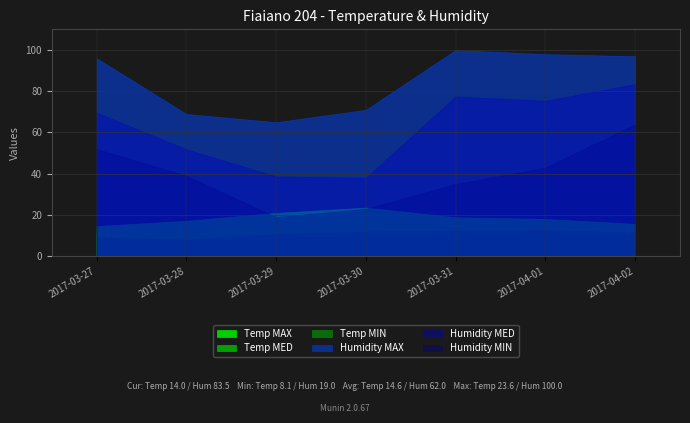

True or false: Humidity MED has more than 2 interior local peaks.

False